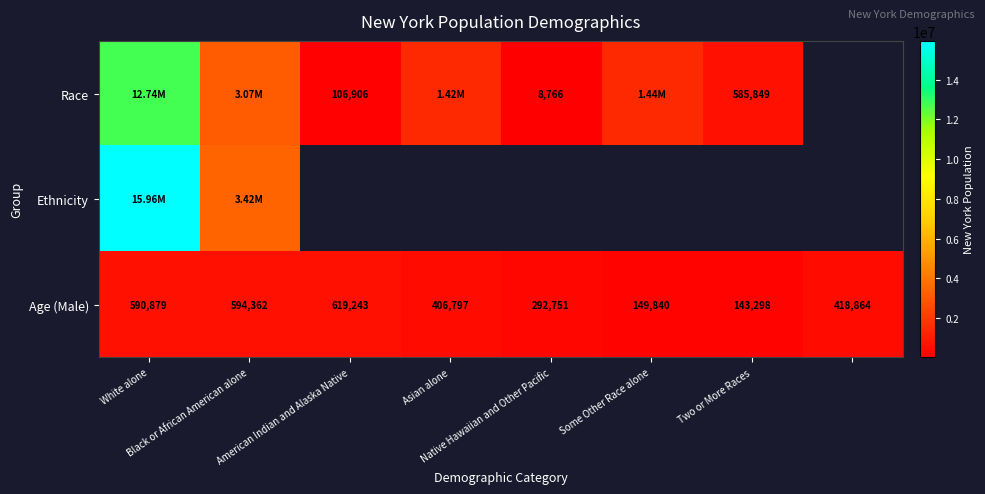

What is the difference between the maximum and minimum values in the Age (Male) series?

475945